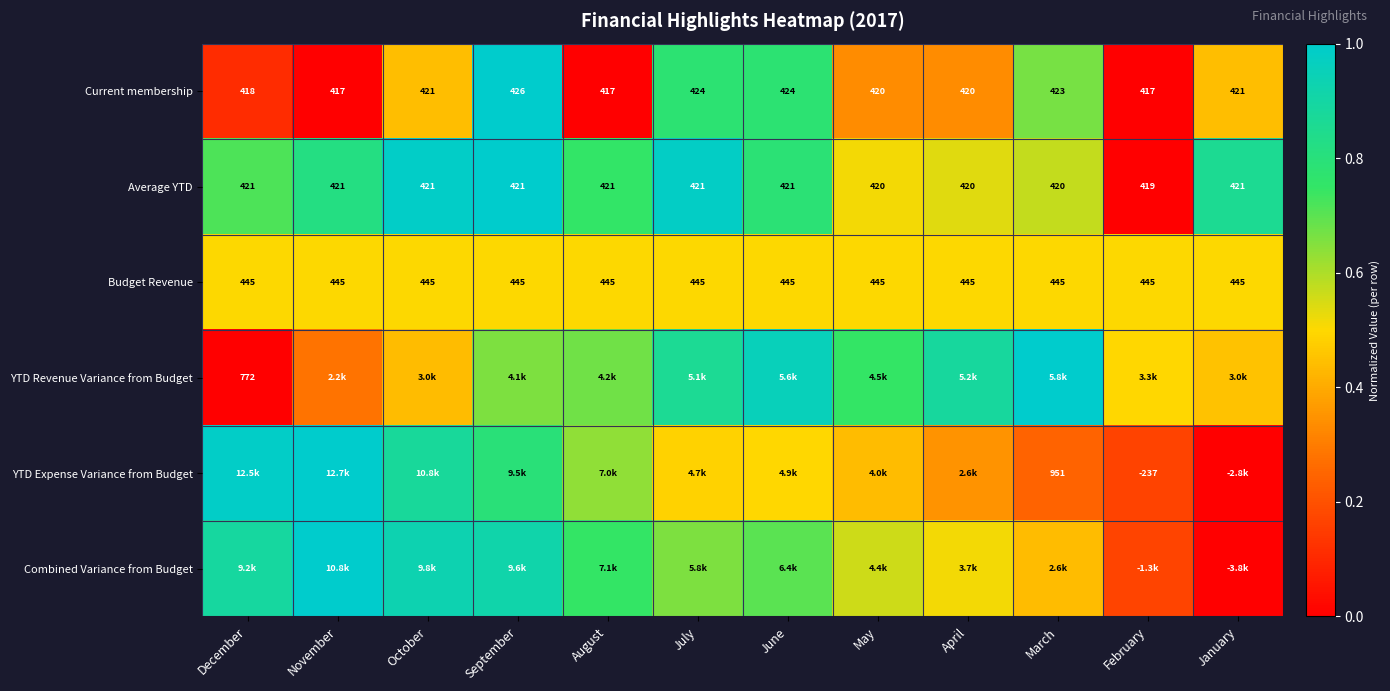

Which category has the highest value in the Current membership series?

September